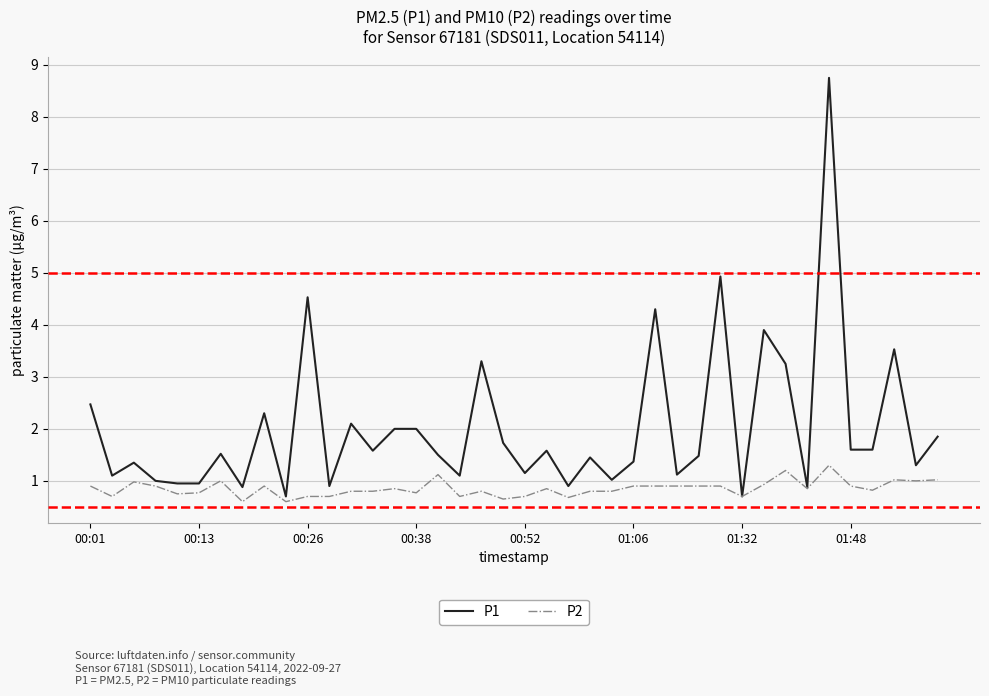

Which series has the widest spread of values?

P1